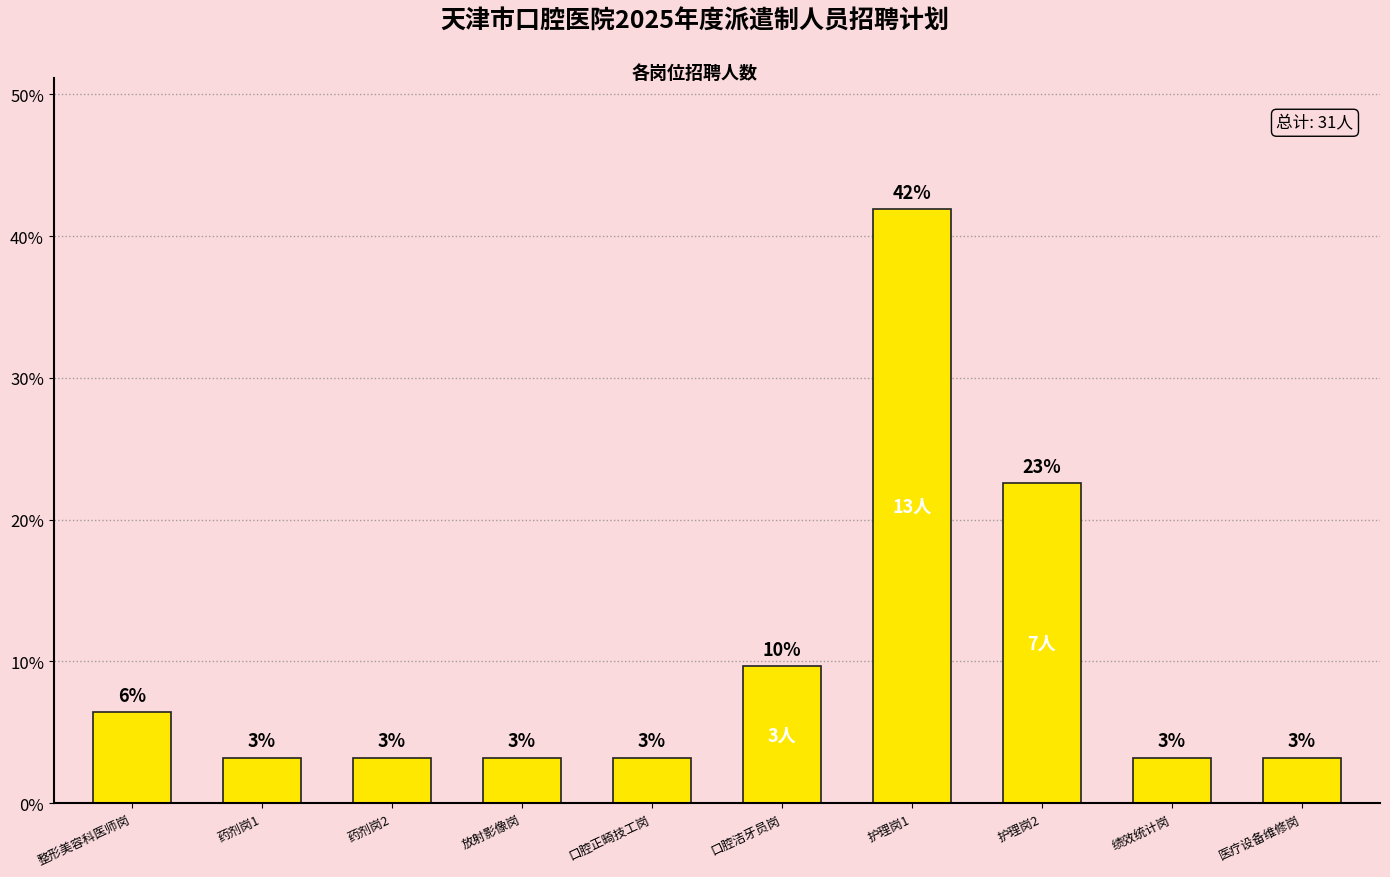

What is the greatest value displayed?

41.9